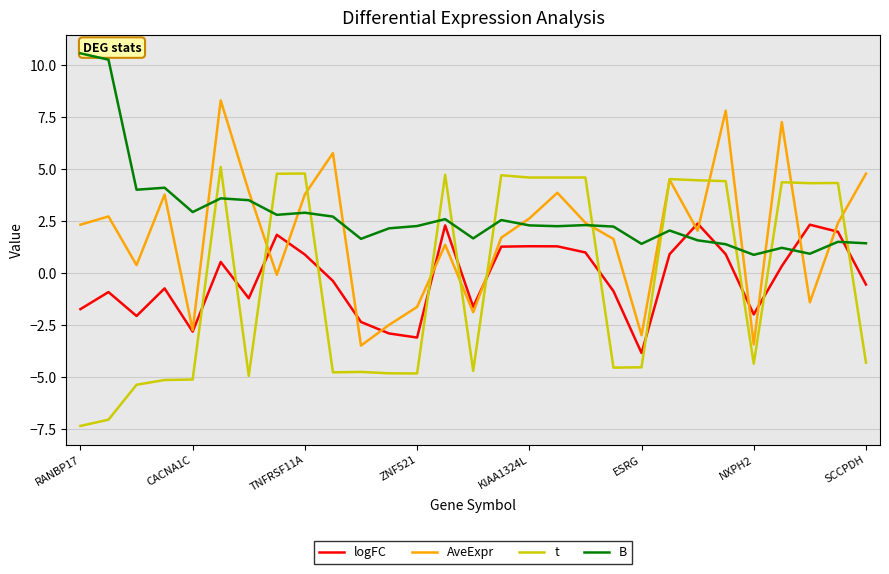

What is the highest value of the B series?

10.5